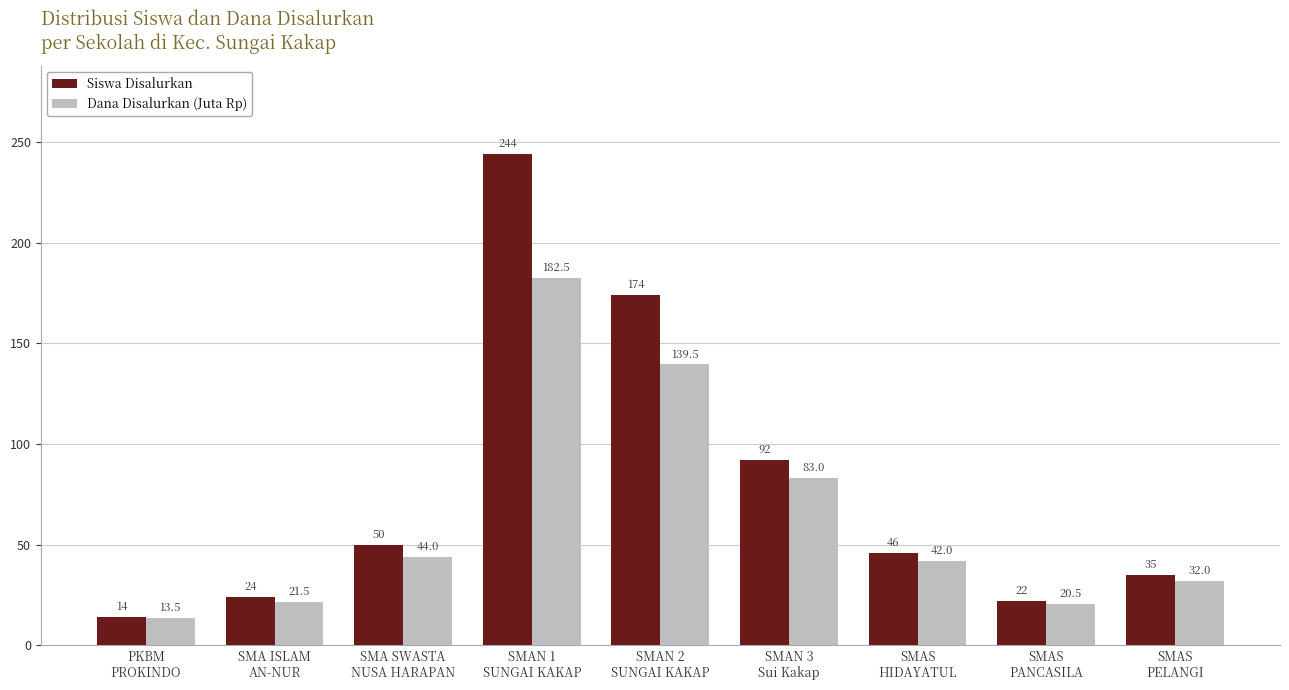

What position from the left is PKBM
PROKINDO?

1